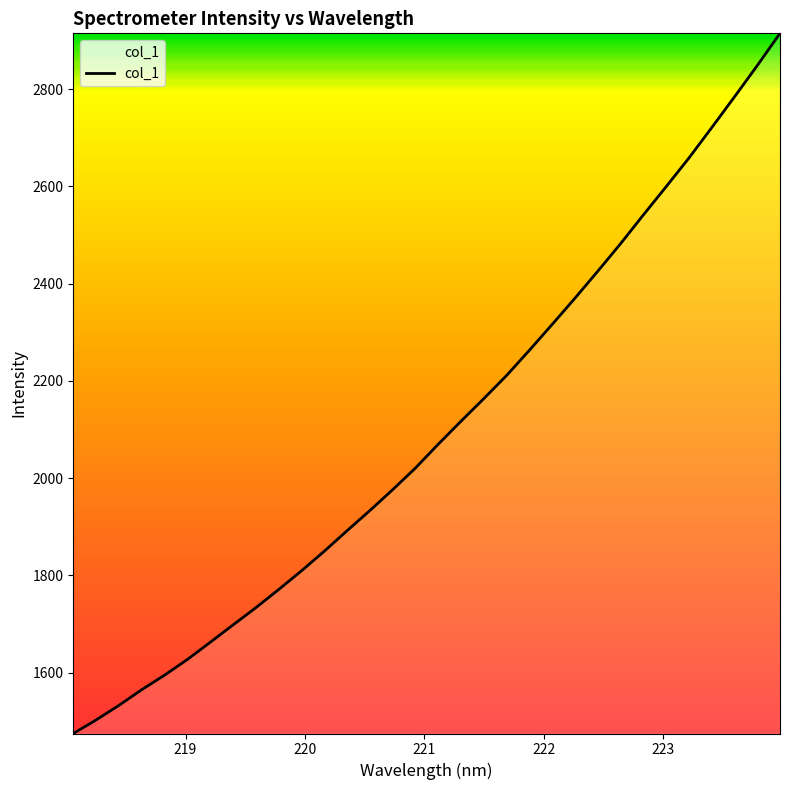

What is the difference between the maximum and minimum values?

1439.6